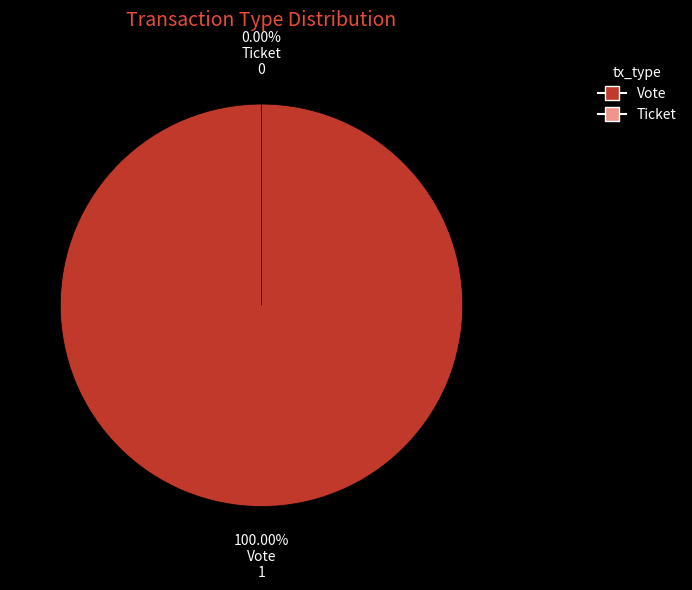

To the nearest percent, what is the average slice percentage?

50%